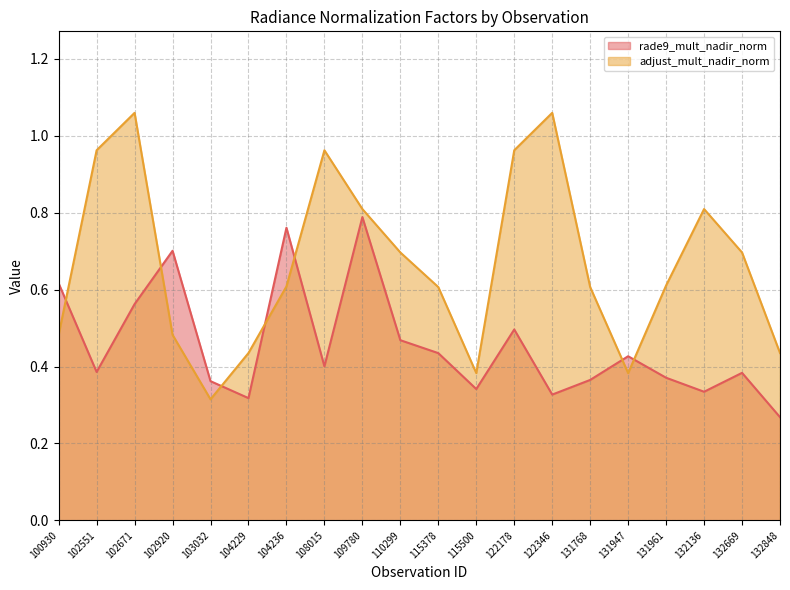

What is the value of the adjust_mult_nadir_norm point at the 6th from the left?

0.4